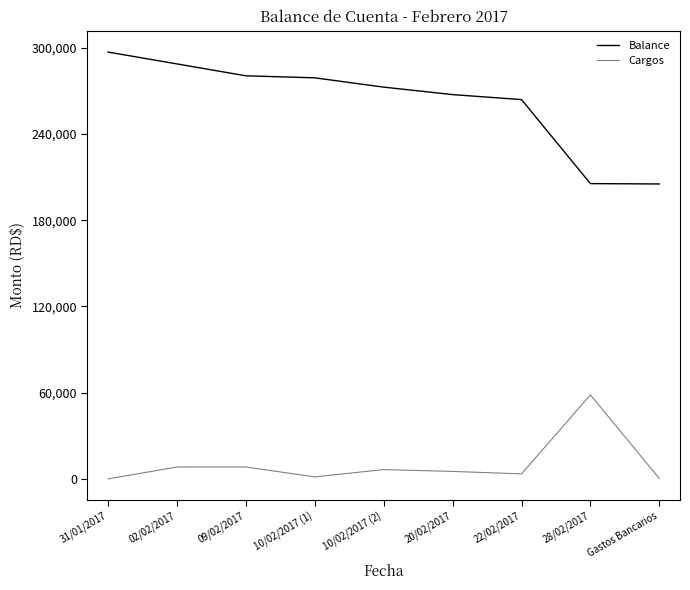

At 22/02/2017, list the series in order from smallest to largest.

Cargos, Balance